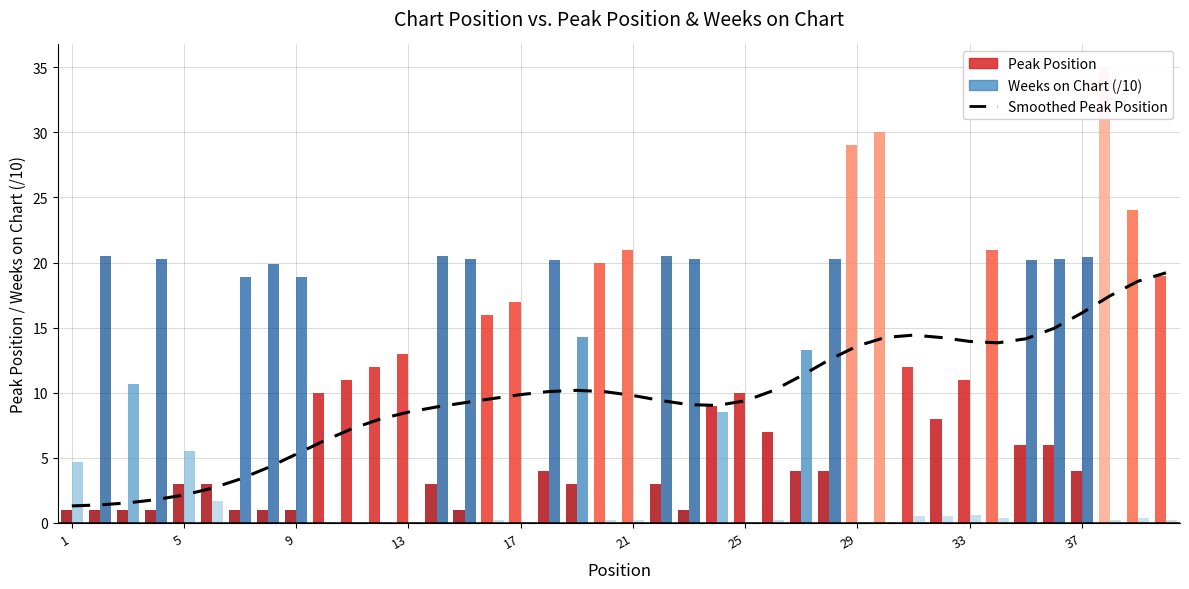

Count the number of categories in the chart.

40